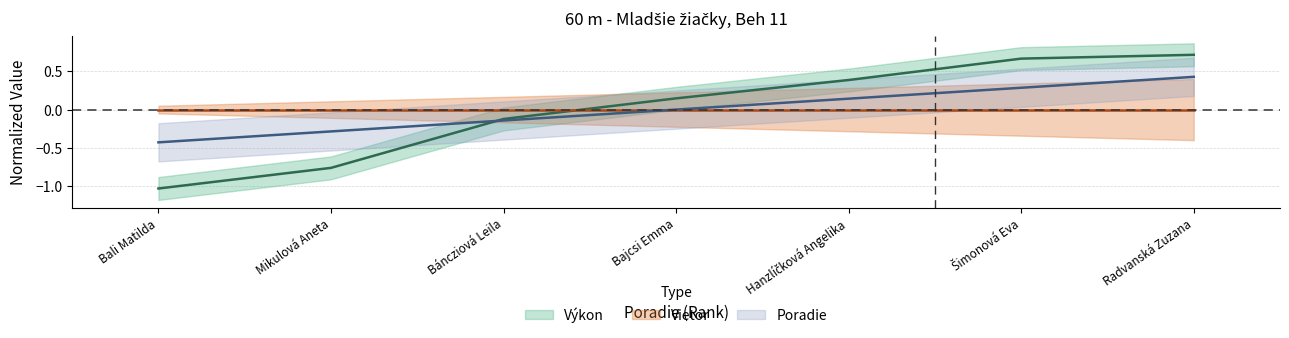

Between Bajcsi Emma and Radvanská Zuzana, which series saw the biggest shift?

Výkon